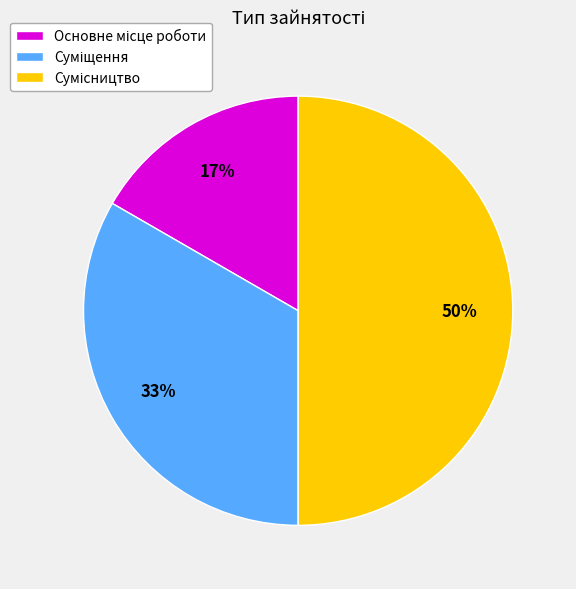

To the nearest percent, what is the difference between the largest and smallest slice percentages?

33%